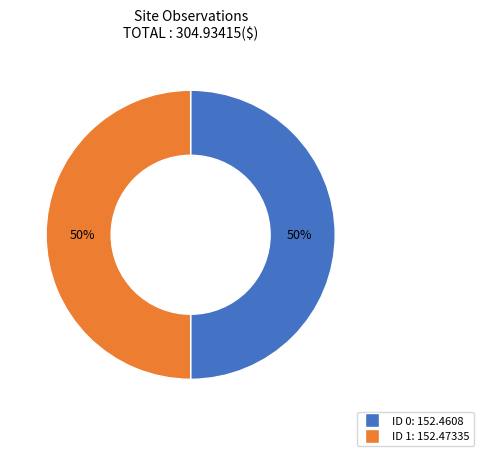

To the nearest percent, what is the average slice percentage?

50%